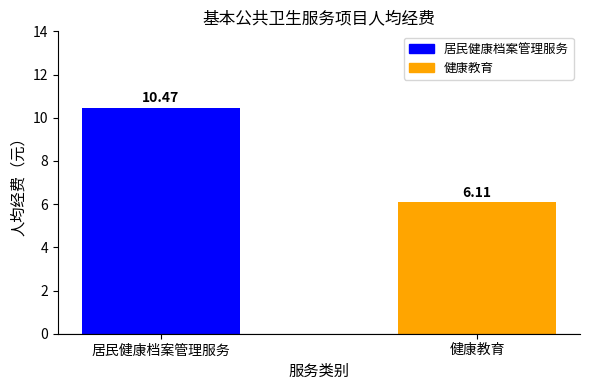

How many bars are there in total?

2